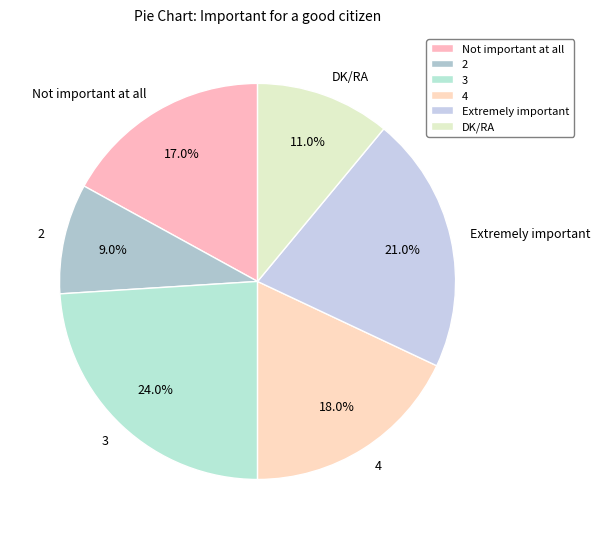

Does any single category account for the majority?

No